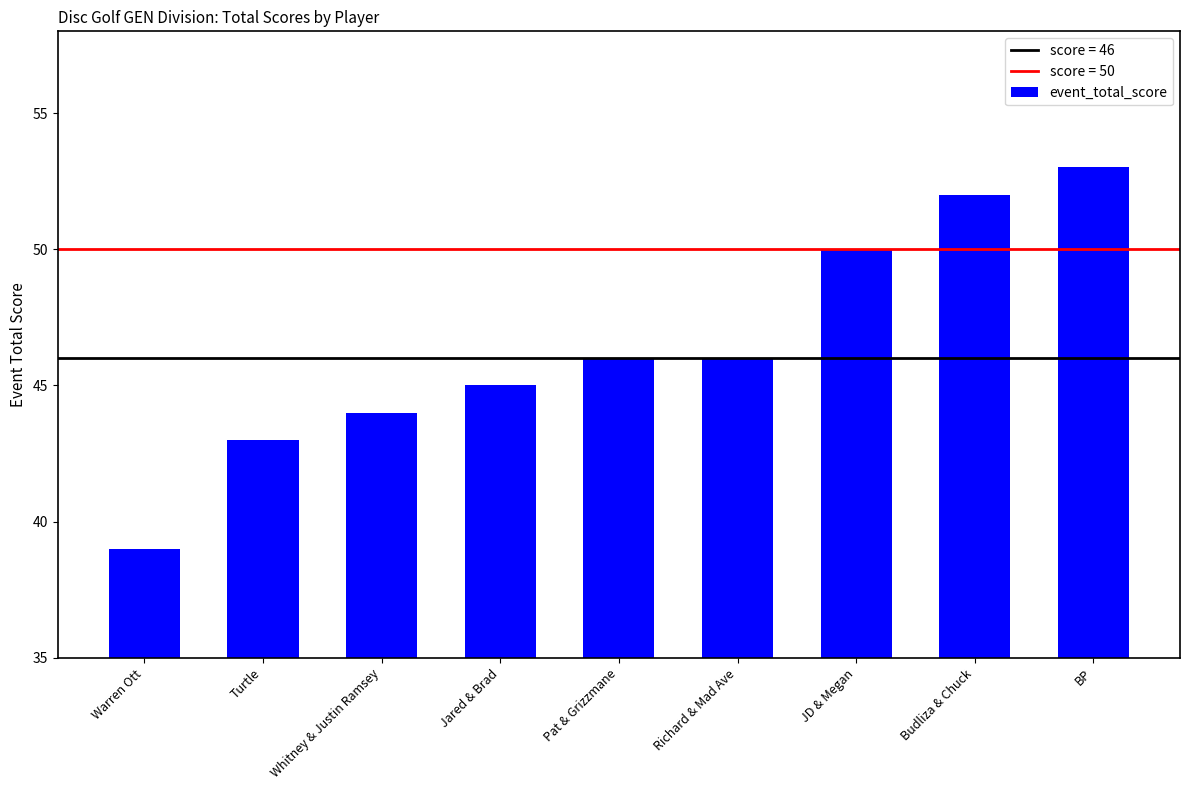

What is the ratio of the value at Pat & Grizzmane to the value at Warren Ott?

1.2